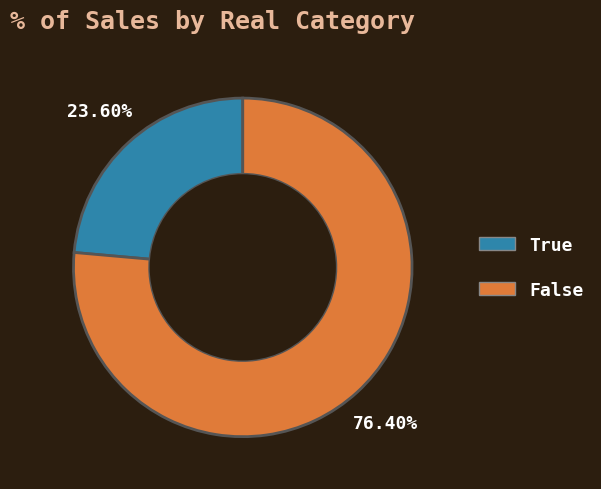

Which slice is the smallest?

True